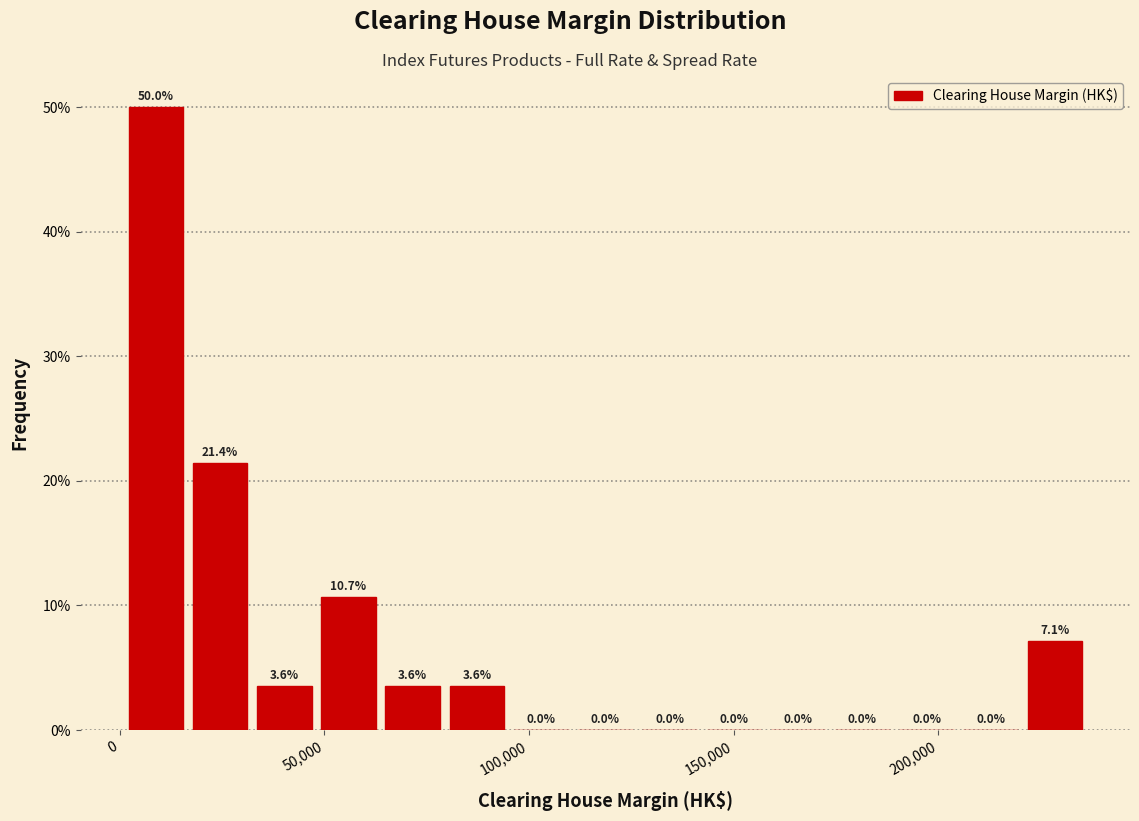

Around what value on the x-axis is the tallest bar? Give the approximate position of its centre, as read against the axis.

10000